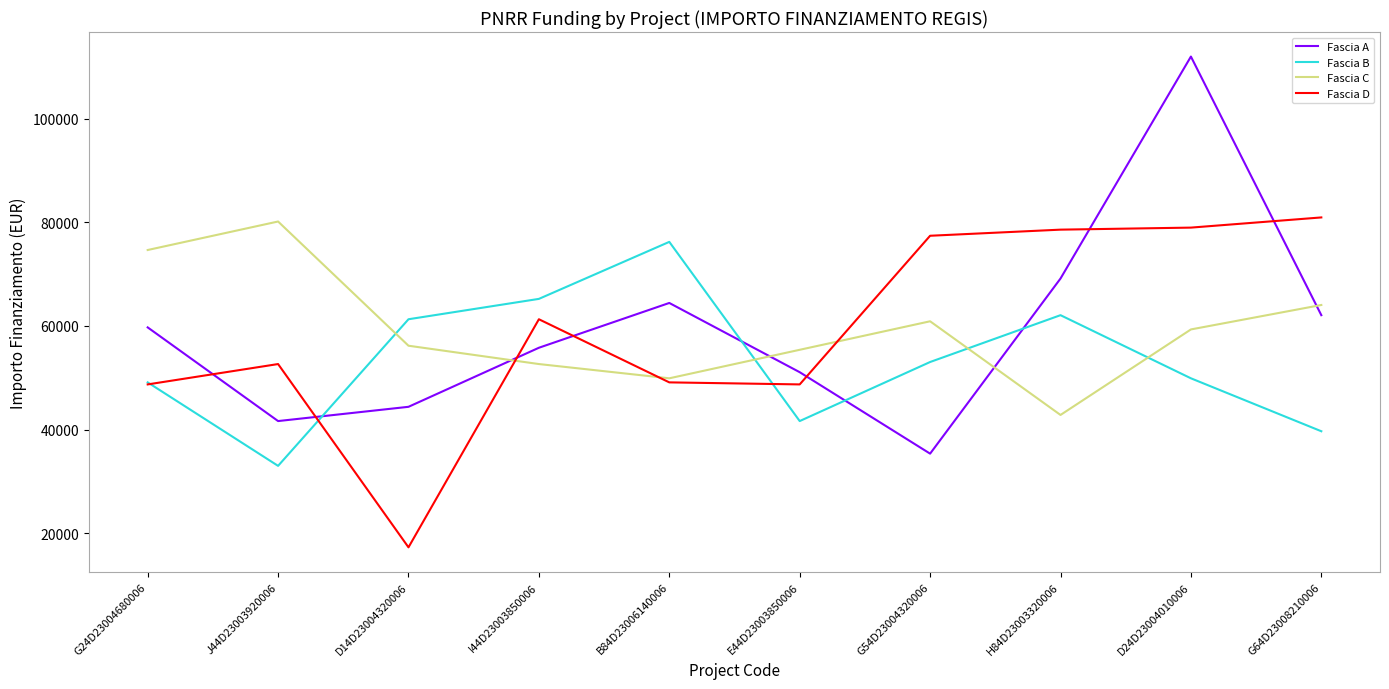

What is the average value of the Fascia A series?

59549.1